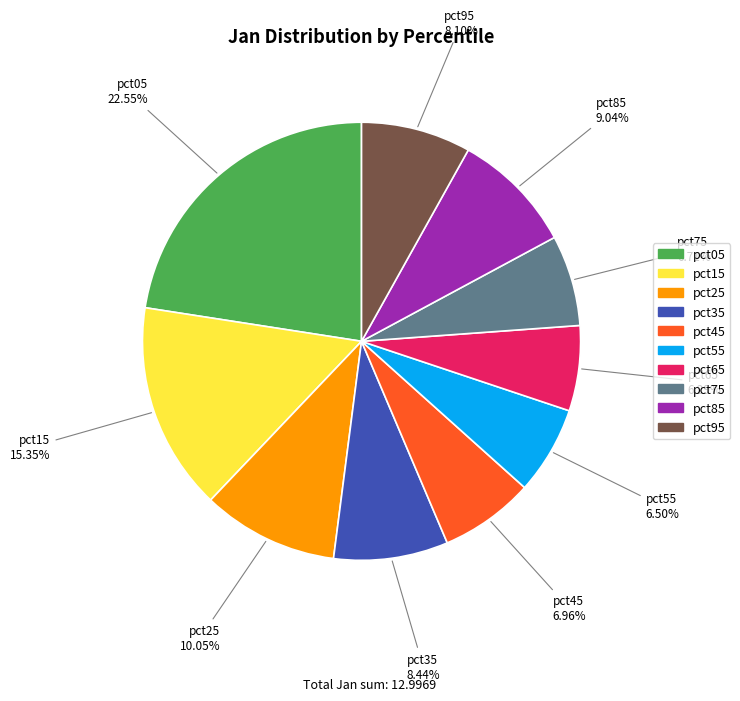

Is pct95 the majority of the pie?

No